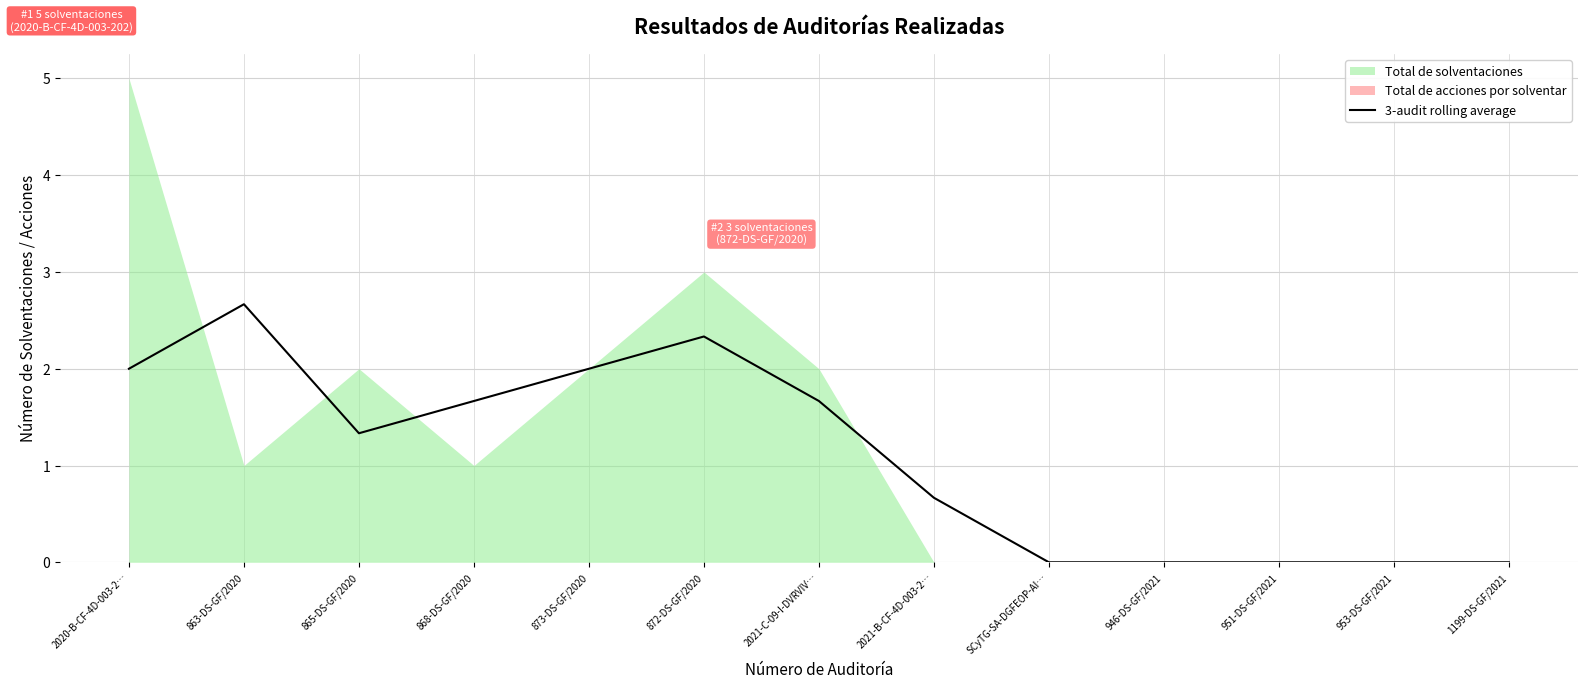

How many lines are shown in the chart?

1